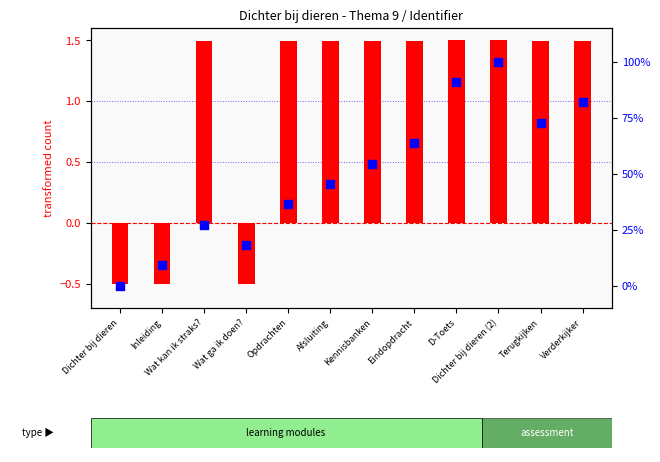

Which series has the largest total across all categories?

percentile rank within the sample